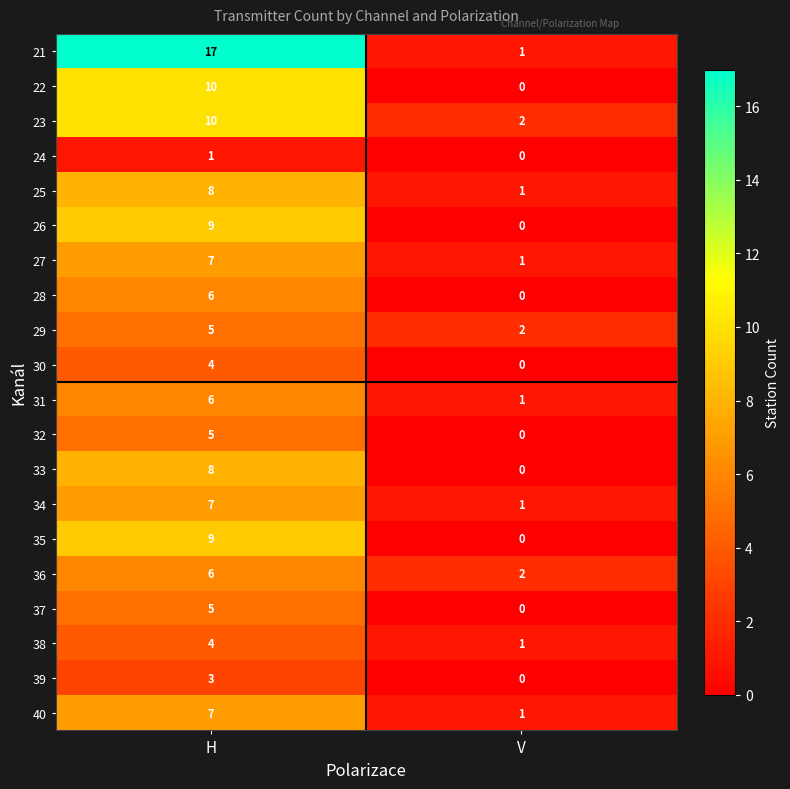

Which category has the lowest value across all series?

V